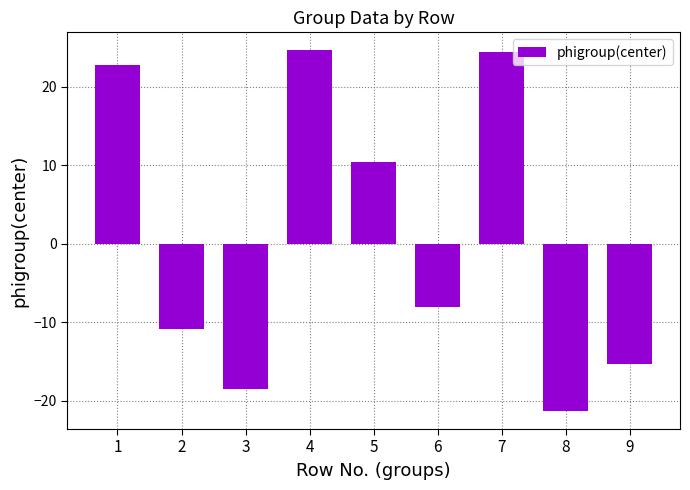

Is it true that the value at 6 is -3.2?

False